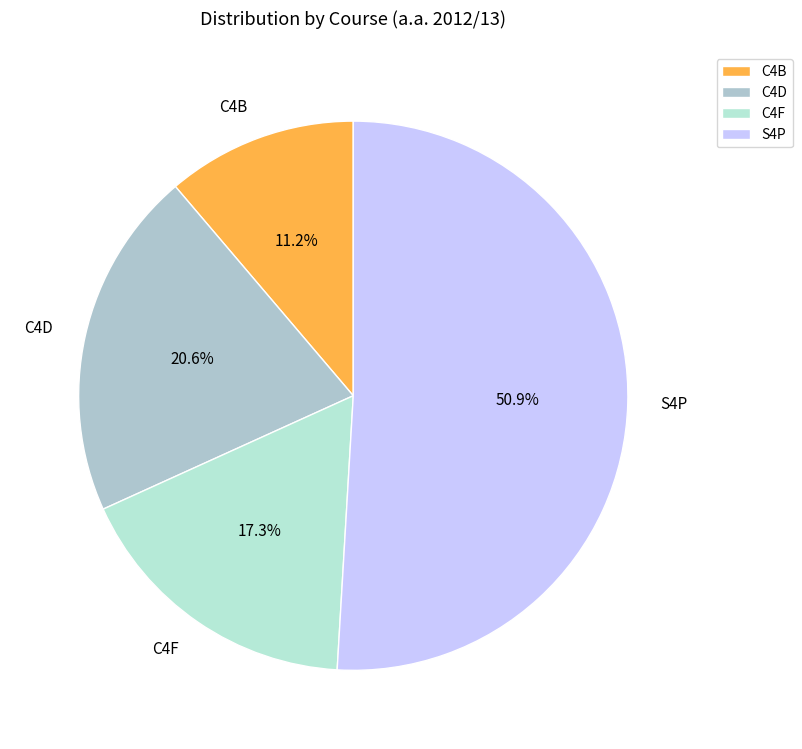

Combined, do C4F and S4P account for over 50%?

Yes